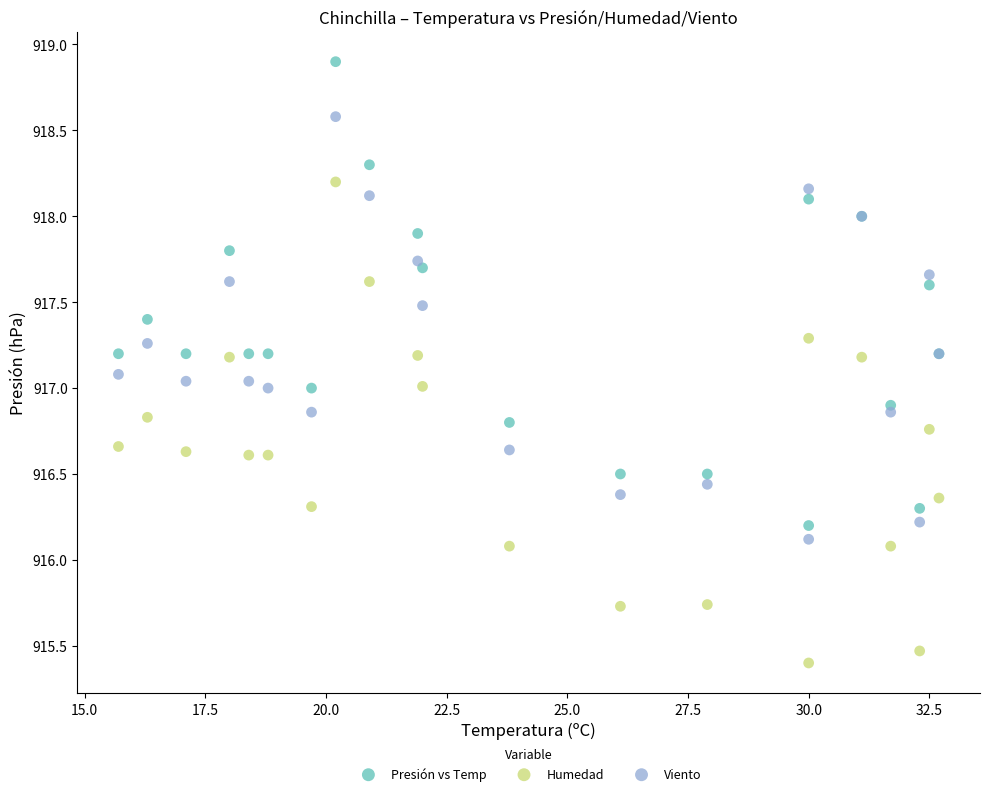

Which series has the widest spread of Y values?

Humedad